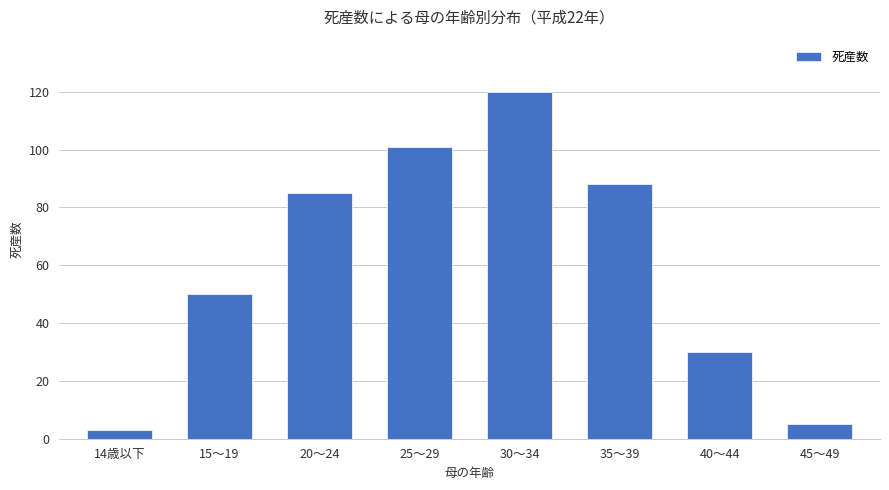

What is the average value?

60